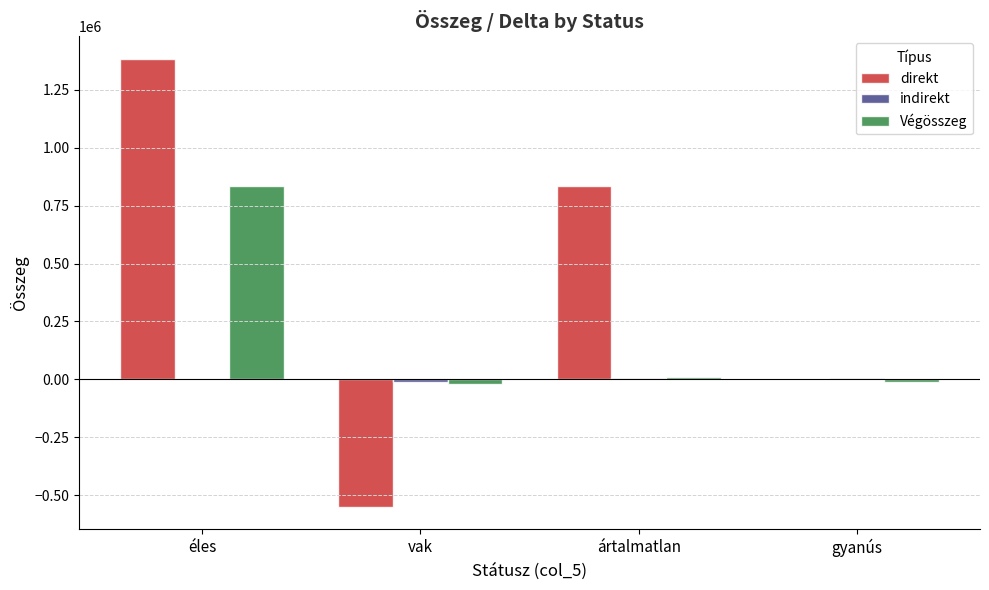

How many positive values does the Végösszeg series have?

2